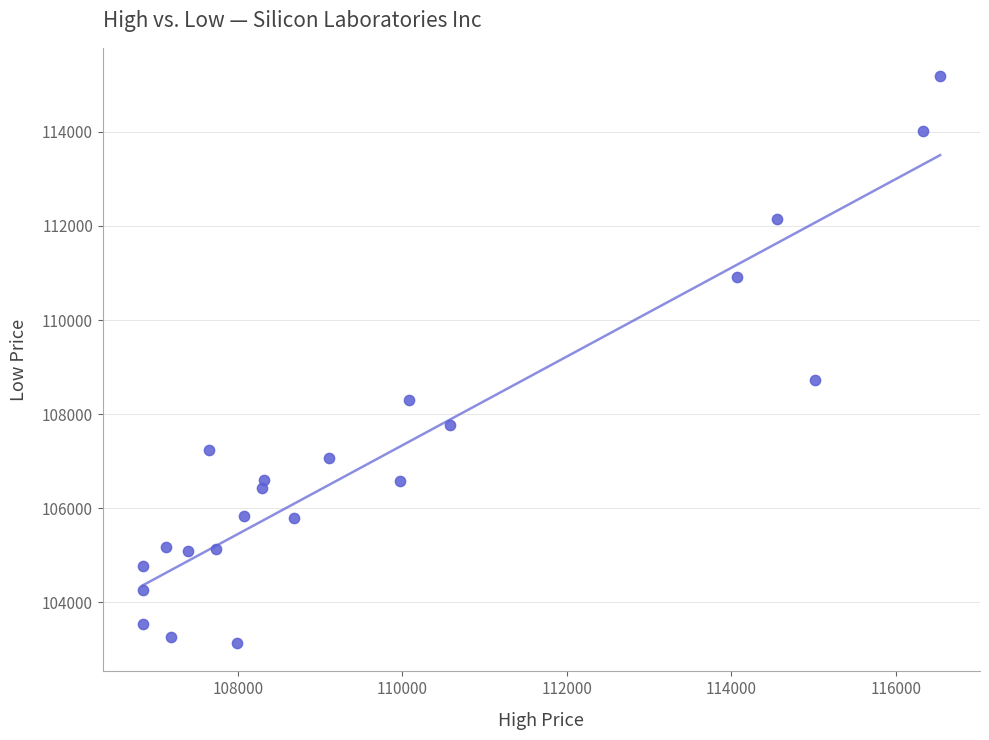

What is the range of X values (max minus min)?

9698